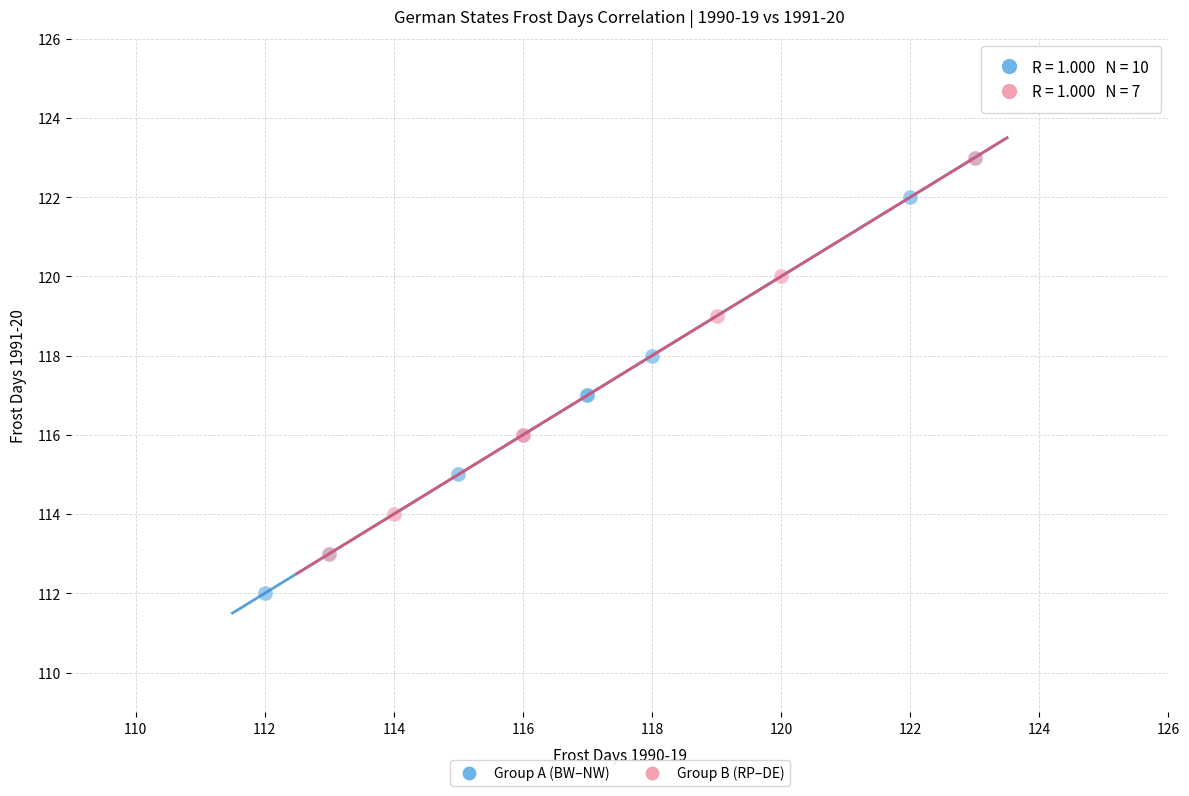

Which series contains the lowest Y value?

Group A (BW–NW)